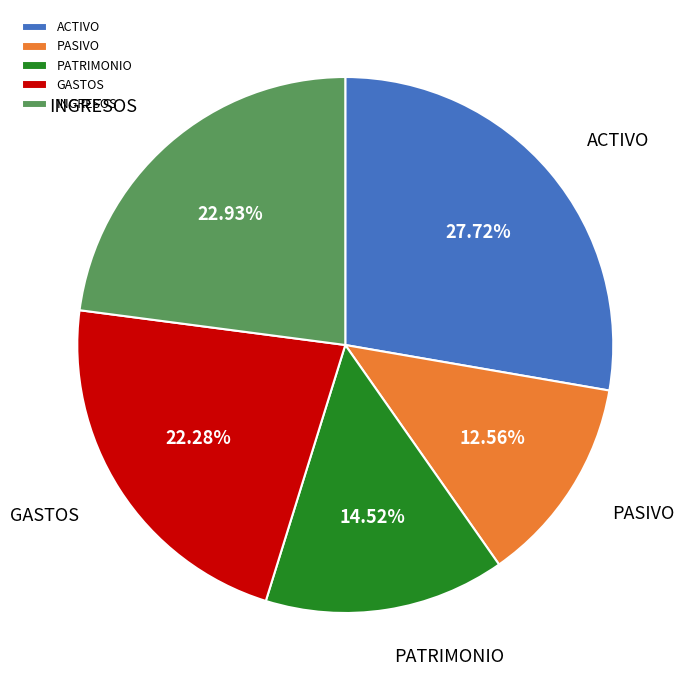

To the nearest percent, what is the average slice percentage?

20%